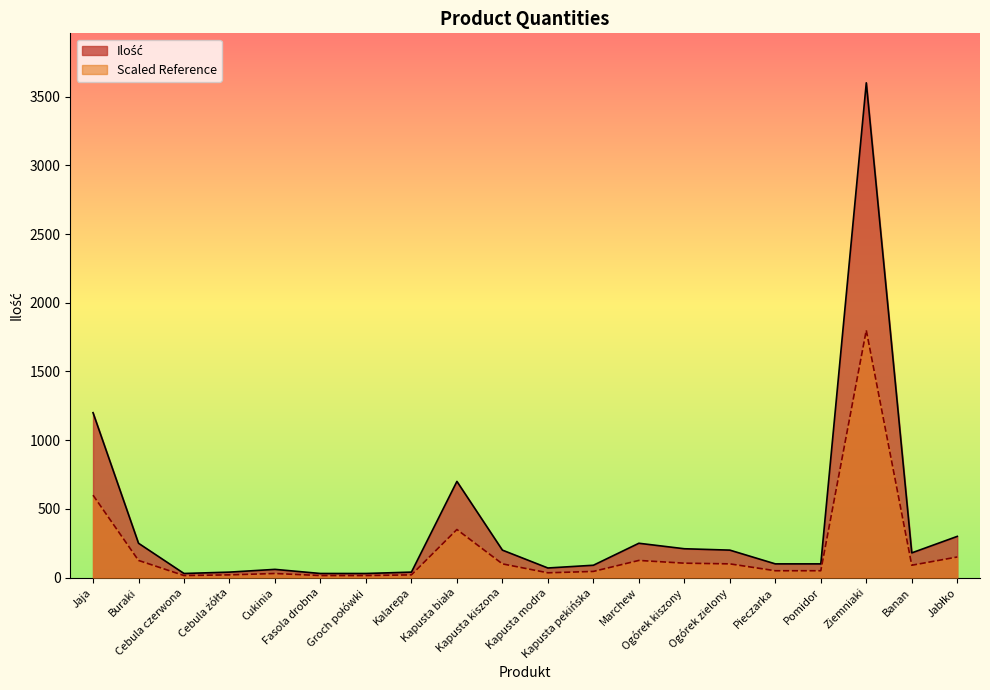

True or false: Ilość has more than 0 points higher than both neighbors.

True